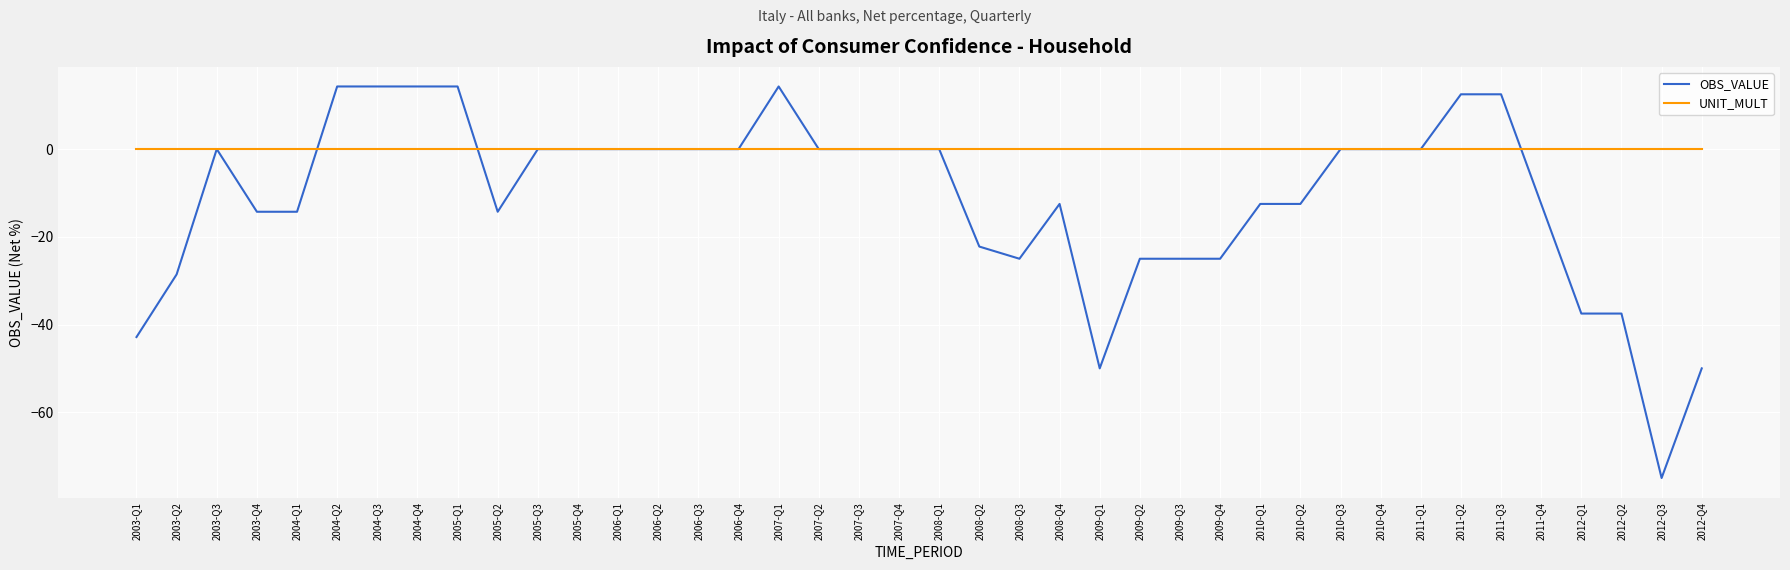

Is it true that OBS_VALUE equals -14.6 at 2012-Q1?

False